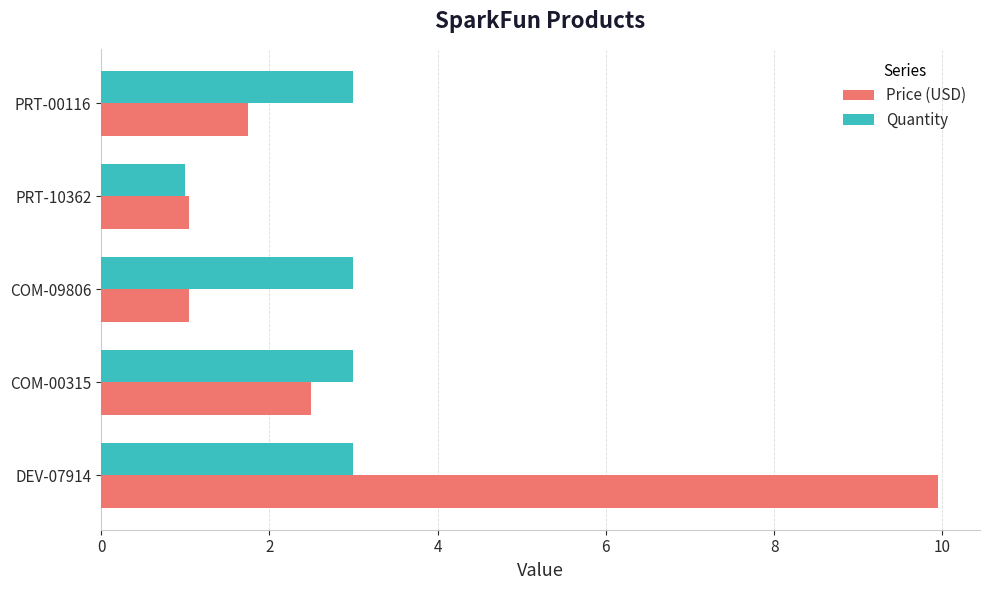

What is the sum of the Quantity values at COM-09806 and COM-00315?

6.0